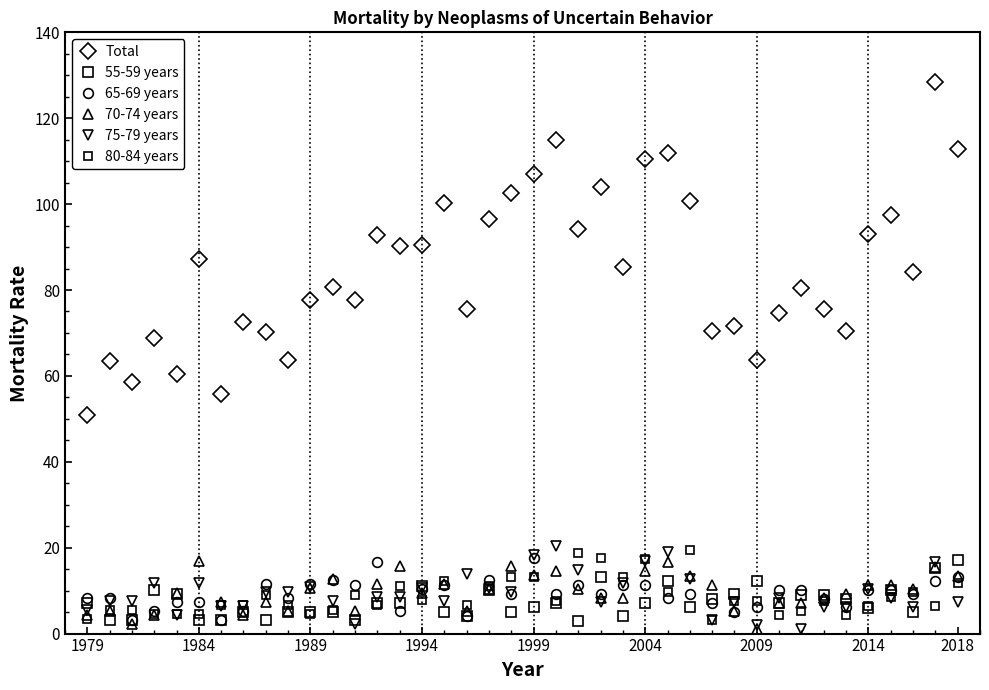

Does the chart display data point markers on the line(s)?

Yes